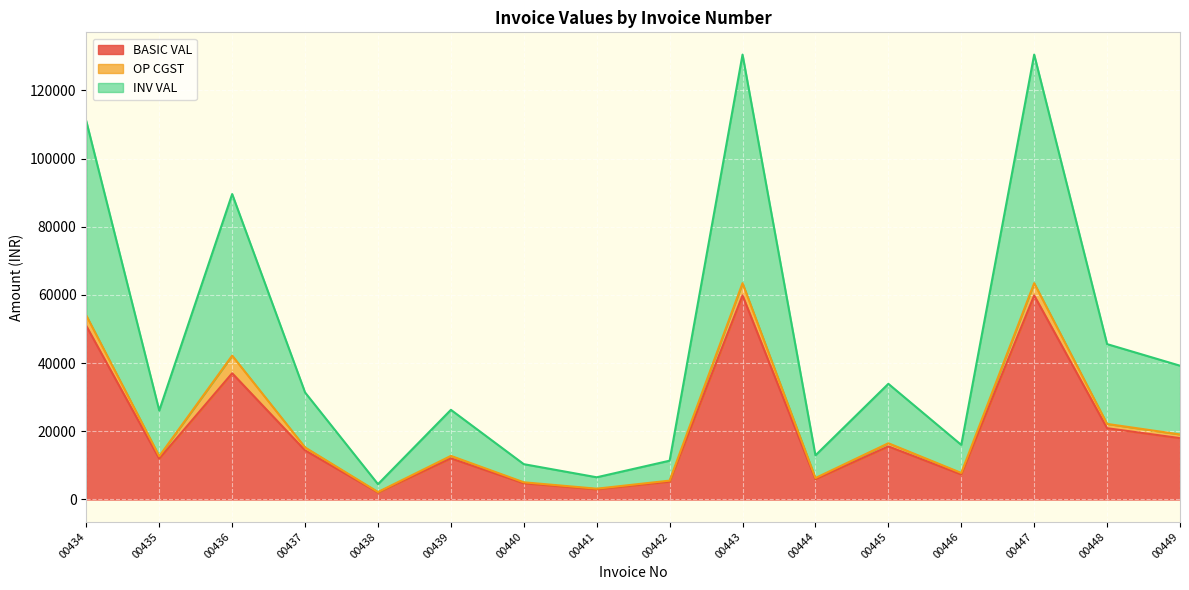

Where is the first local maximum for BASIC VAL?

00436